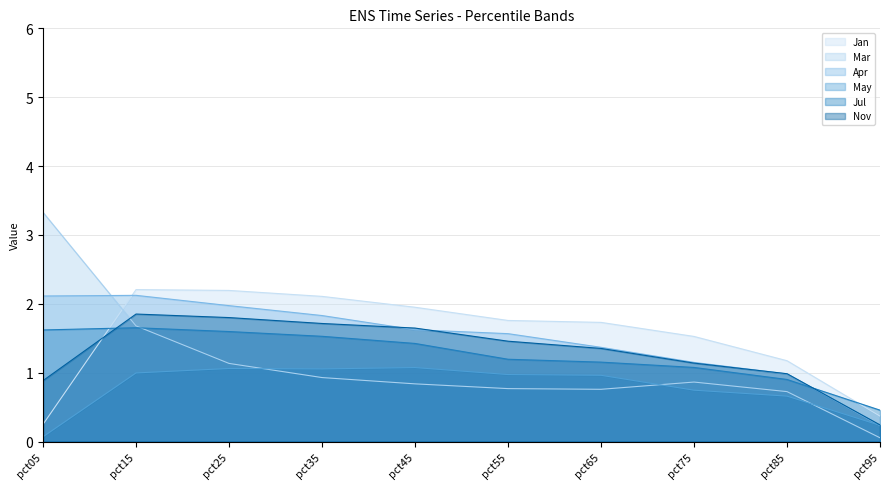

Count the number of data series in this chart.

6